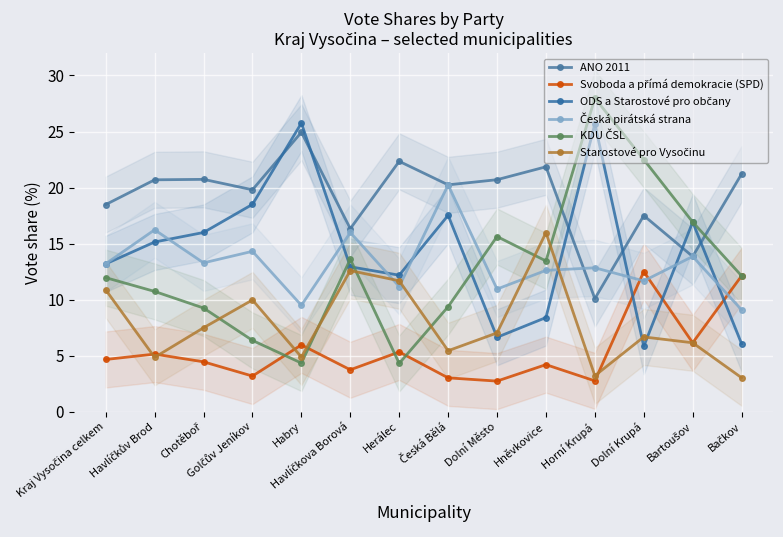

What position from the left is Havlíčkova Borová?

6